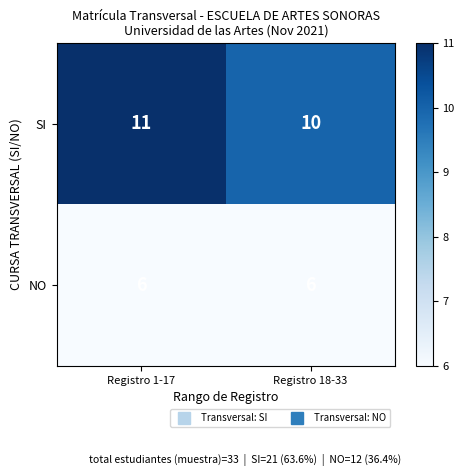

The value of NO at Registro 1-17 is 9. True or false?

False